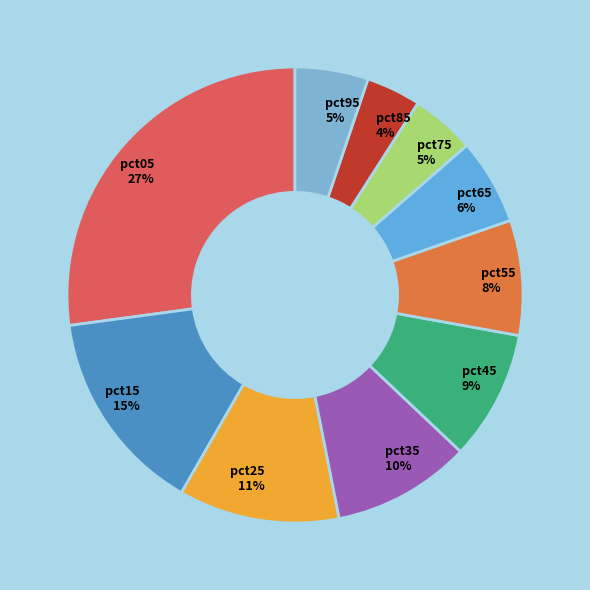

To the nearest percent, what is the difference between the largest and smallest slice percentages?

23%